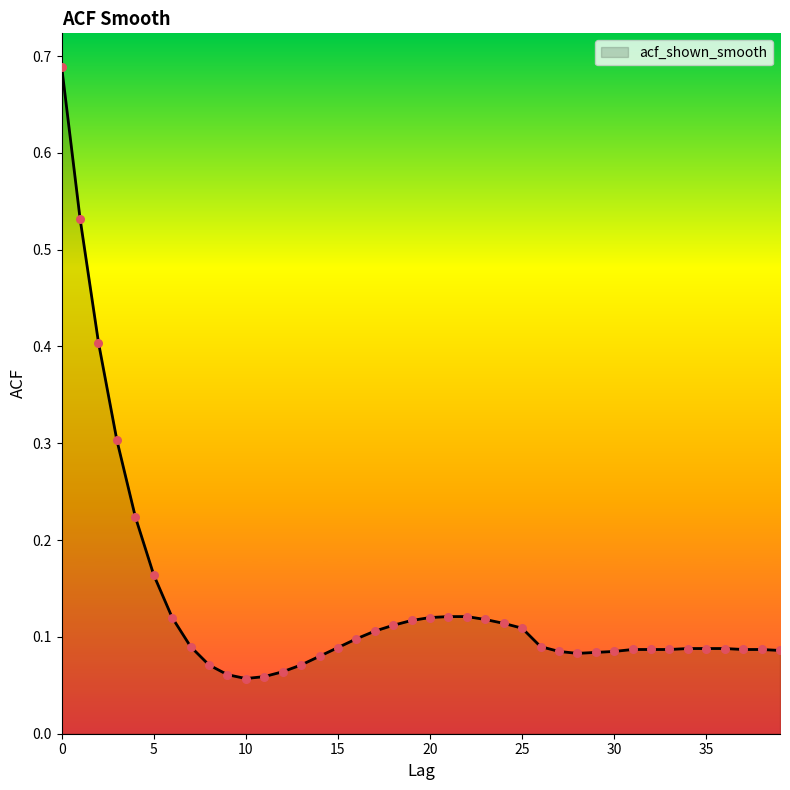

What is the difference between the maximum and minimum values?

0.6